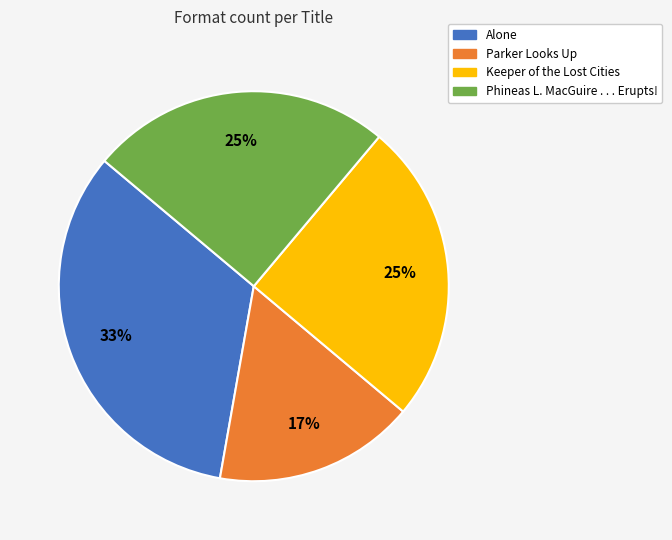

The Keeper of the Lost Cities slice represents 39% of the pie. True or false?

False